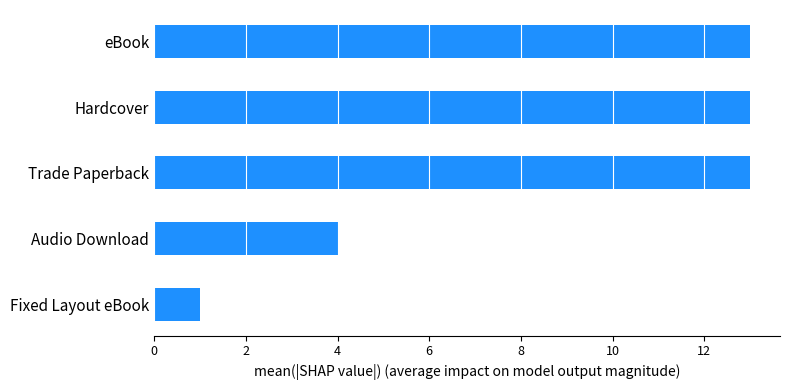

What is the change in value from Fixed Layout eBook to Audio Download?

+3